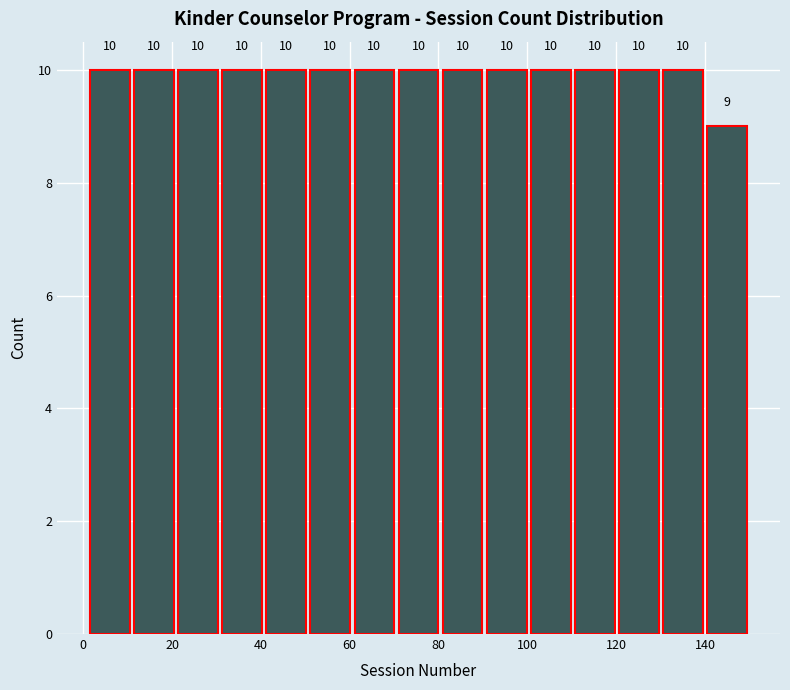

What is the height of the bar covering 60 to 70 on the x-axis? The bar edges are not printed on the chart, so give them approximately, as read against the axis.

10